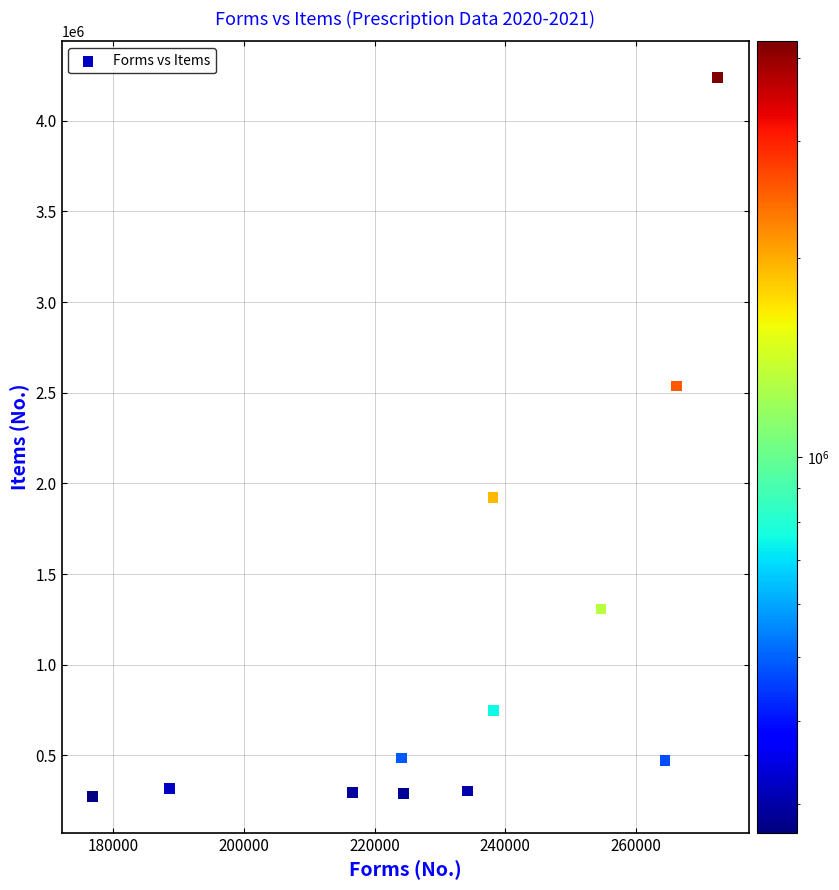

What Y value in the scatter plot is closest to 2255712?

2536916